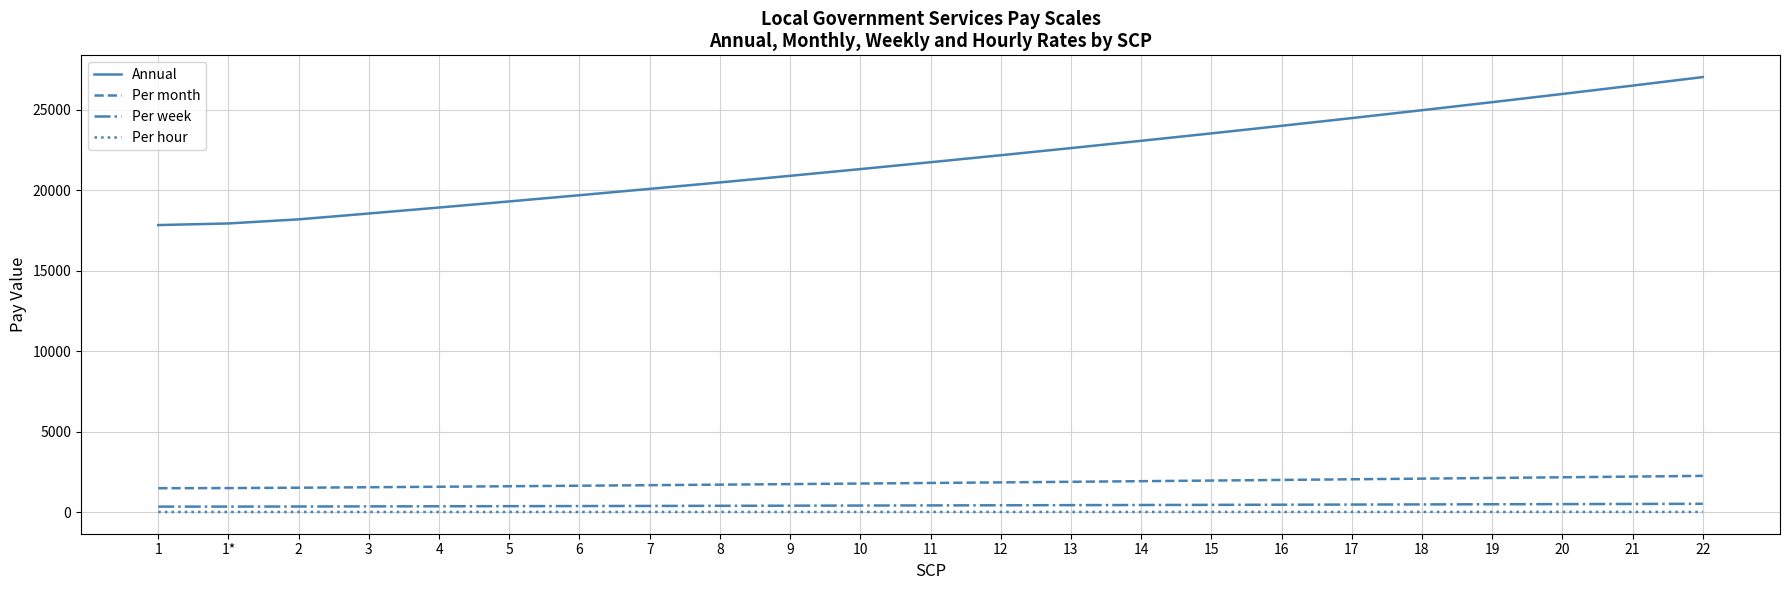

What is the difference between the Annual values at 22 and 8?

6548.0